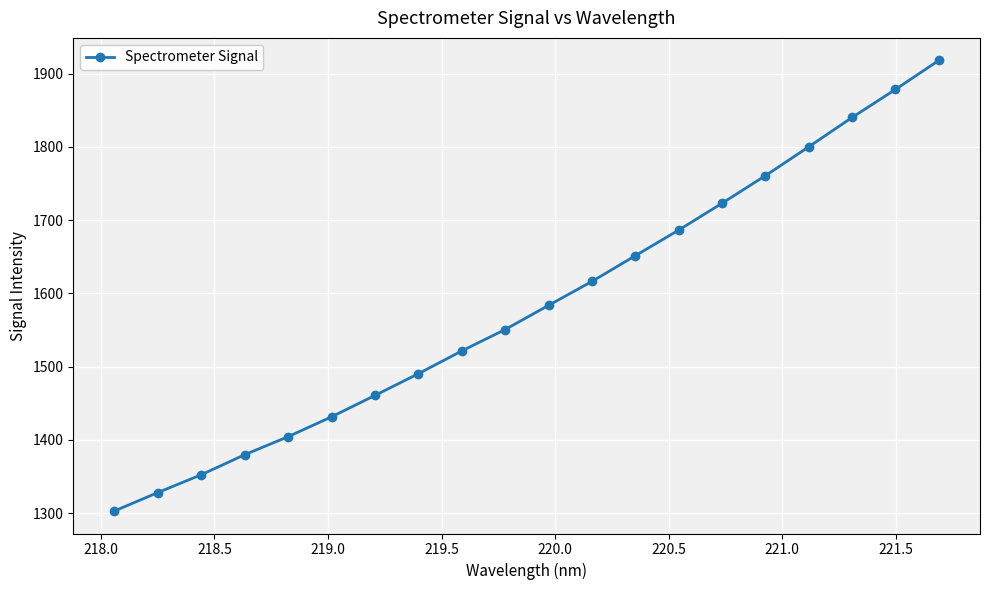

What is the value of the 10th point from the left?

1550.6